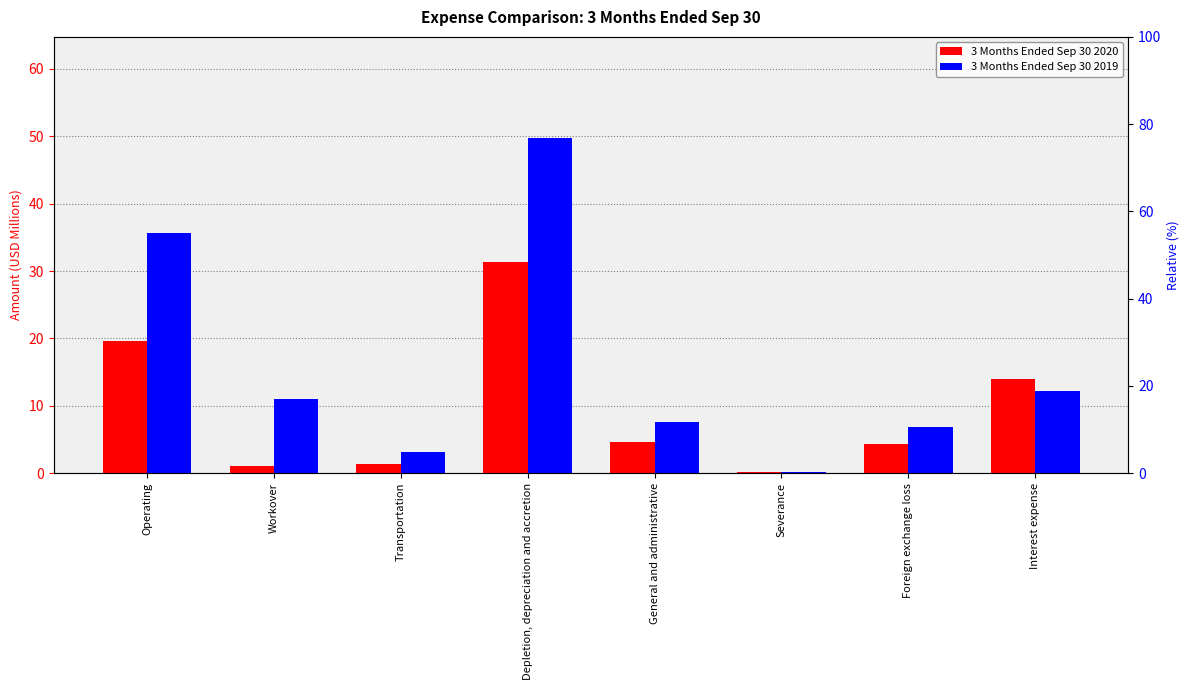

How many data points does each series have?

8